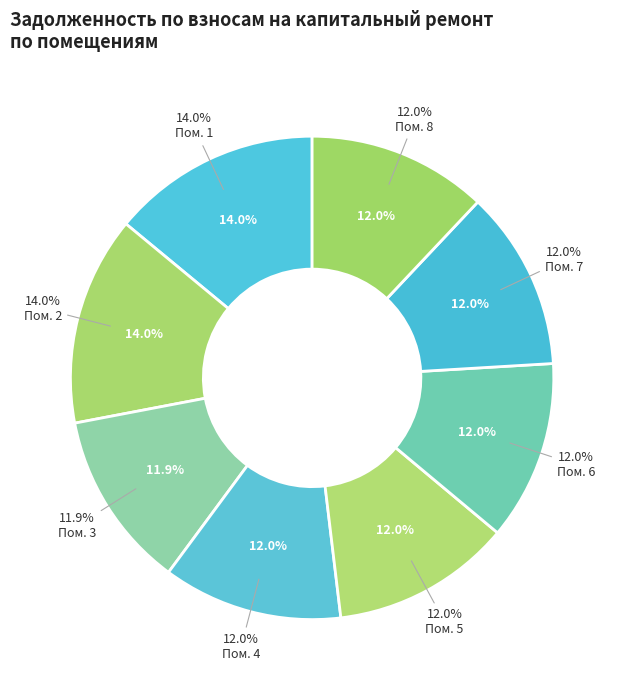

Does 4 account for over 50% of the chart?

No